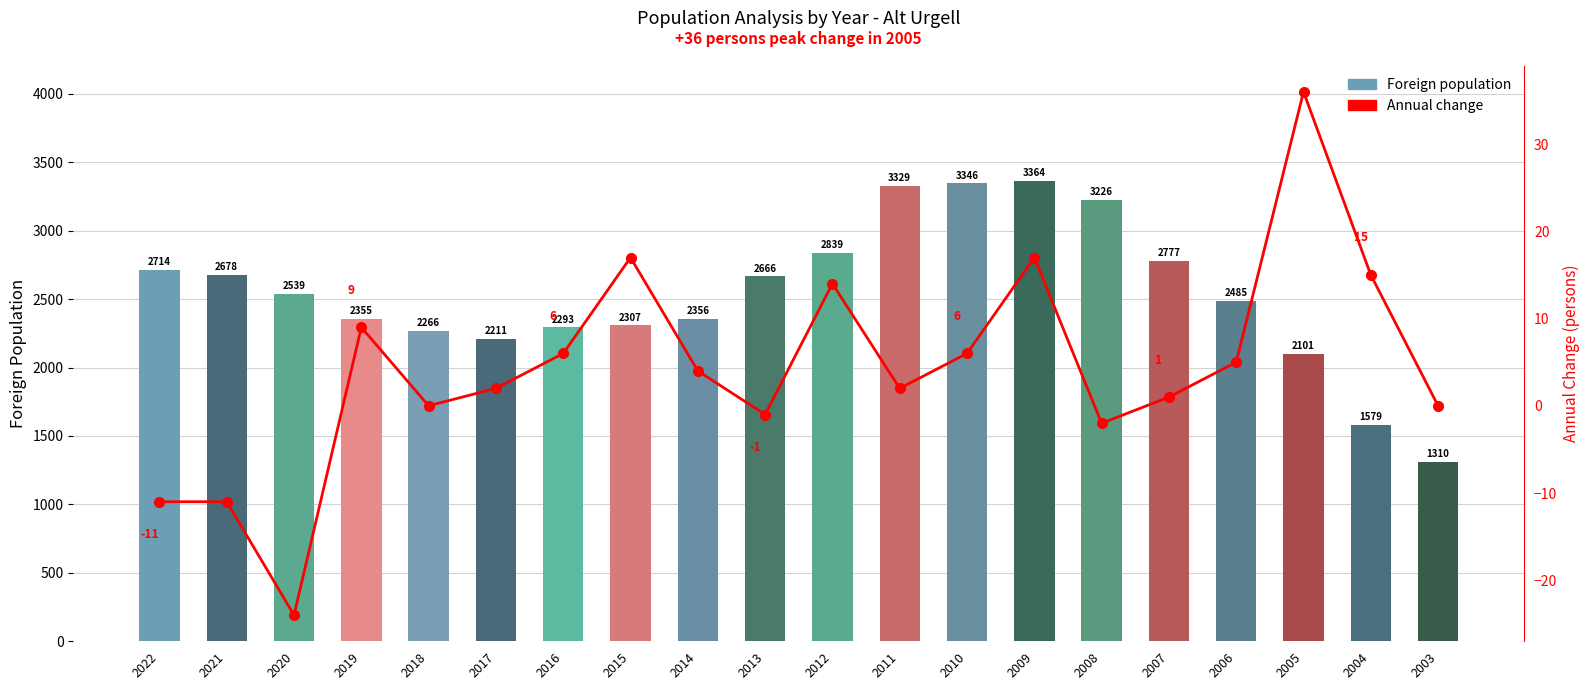

Between 2020 and 2014, which series saw the biggest shift?

Foreign population